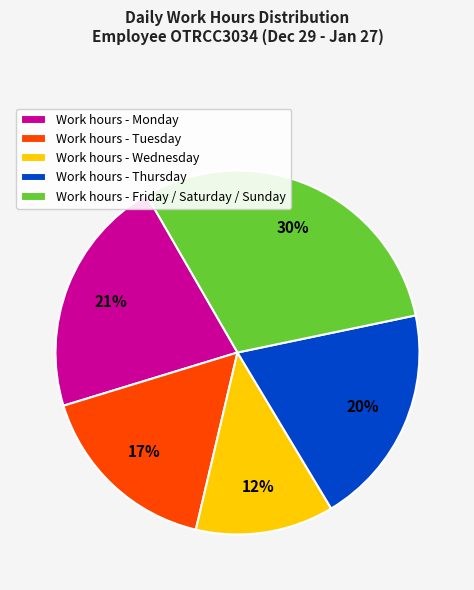

What percentage is the Work hours - Monday slice, to the nearest percent?

21%